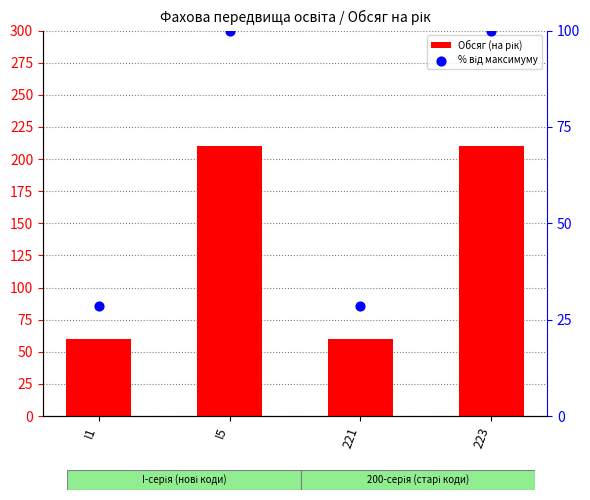

Which series contains the highest Y value?

Обсяг (на рік)